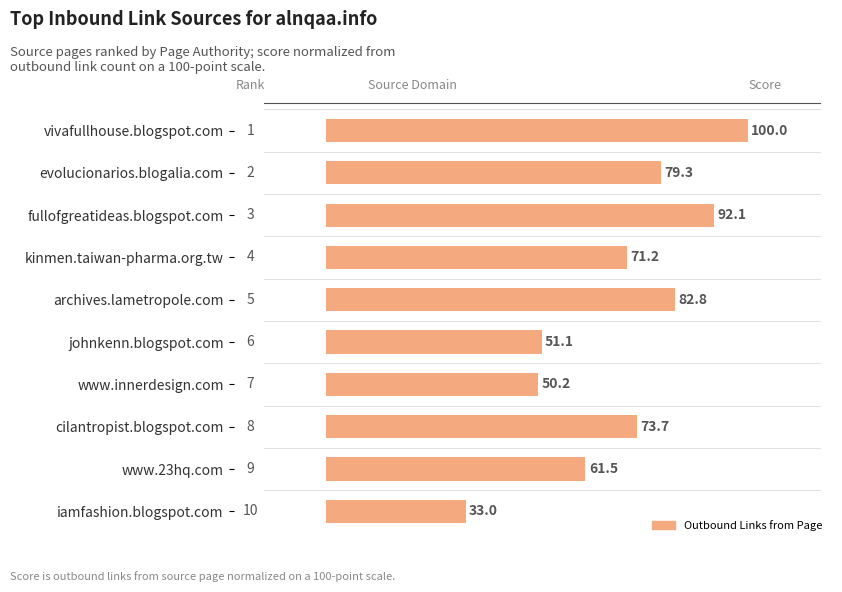

What value does the data have at vivafullhouse.blogspot.com?

100.0